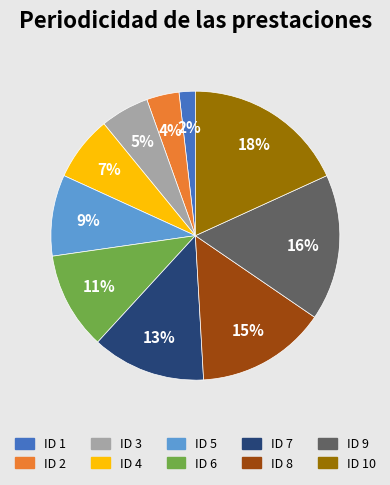

Is there a majority slice in this chart?

No